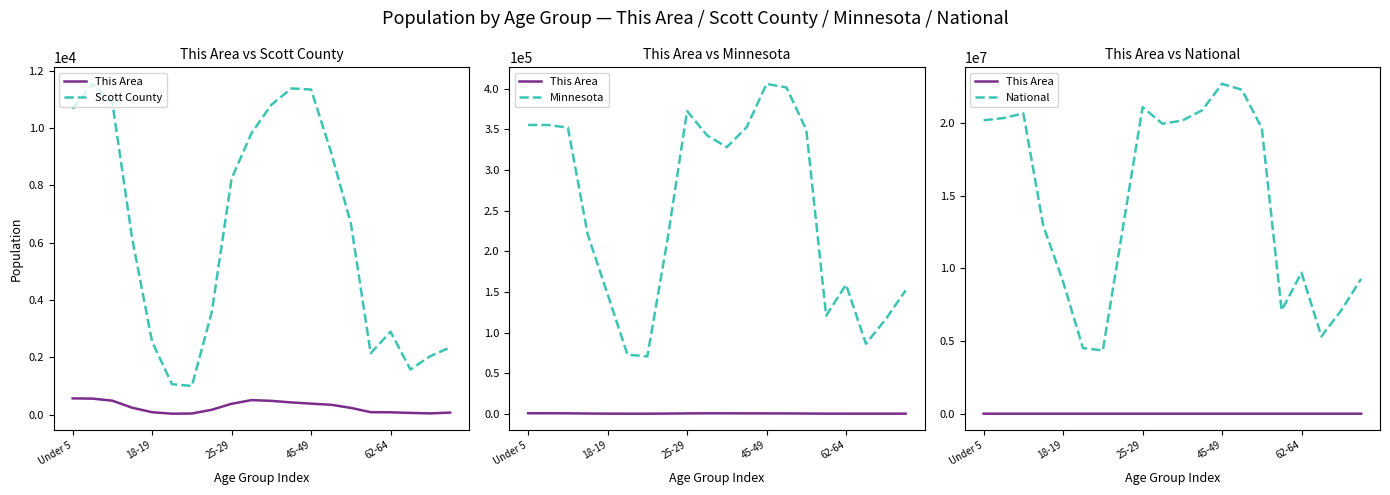

At which label does Scott County first exceed 6682?

Under 5